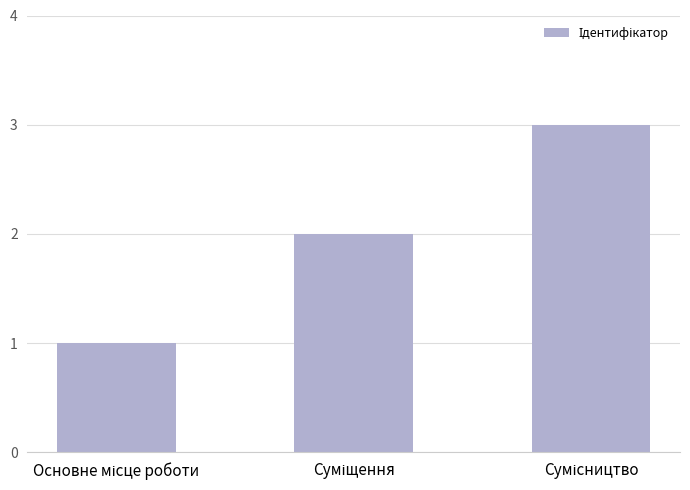

How many data points are less than 2?

1